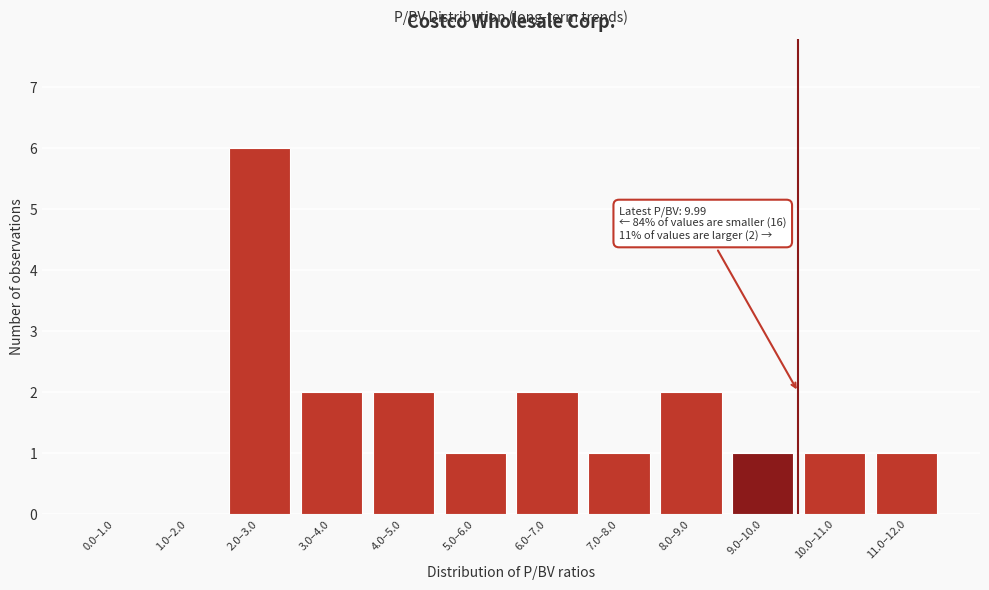

Reading left to right, list all the values displayed in this chart.

0.0–1.0=0	1.0–2.0=0	2.0–3.0=6	3.0–4.0=2	4.0–5.0=2	5.0–6.0=1	6.0–7.0=2	7.0–8.0=1	8.0–9.0=2	9.0–10.0=1	10.0–11.0=1	11.0–12.0=1